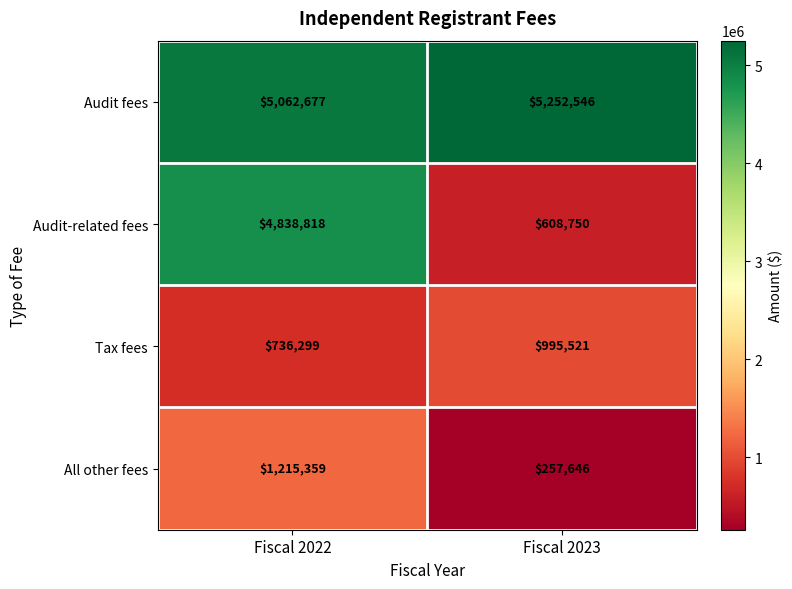

What is the maximum value shown in the chart?

5252546